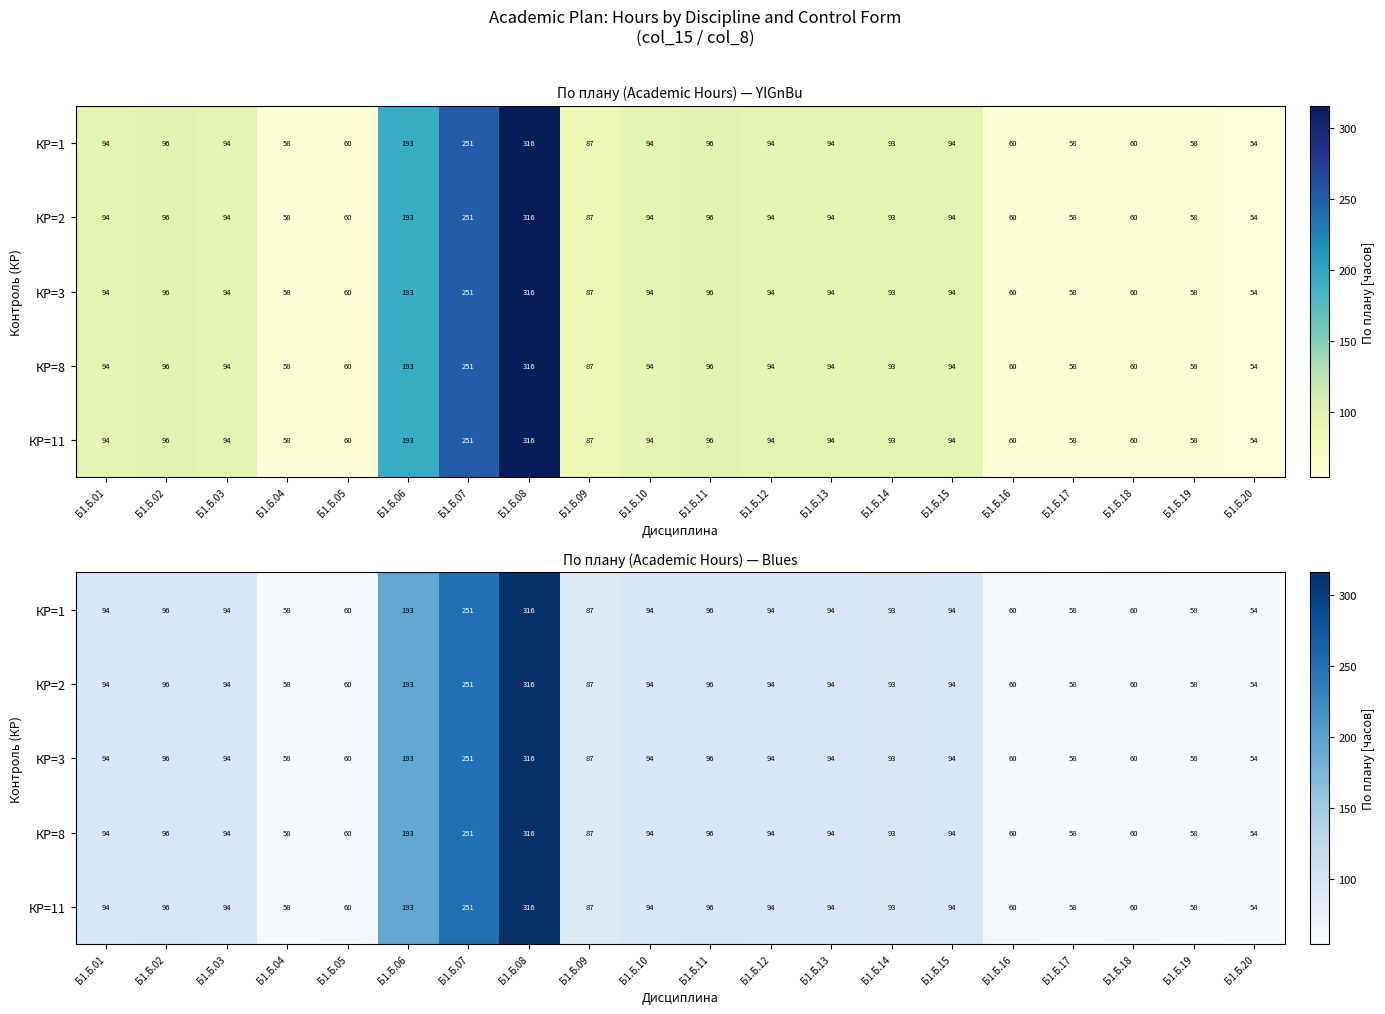

What is the approximate value of КР=11 at Б1.Б.01?

94